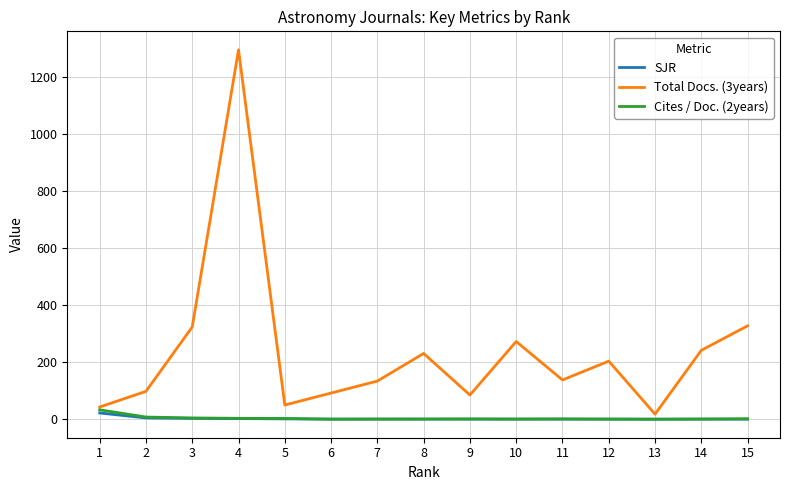

What is the average value of the Cites / Doc. (2years) series?

4.0